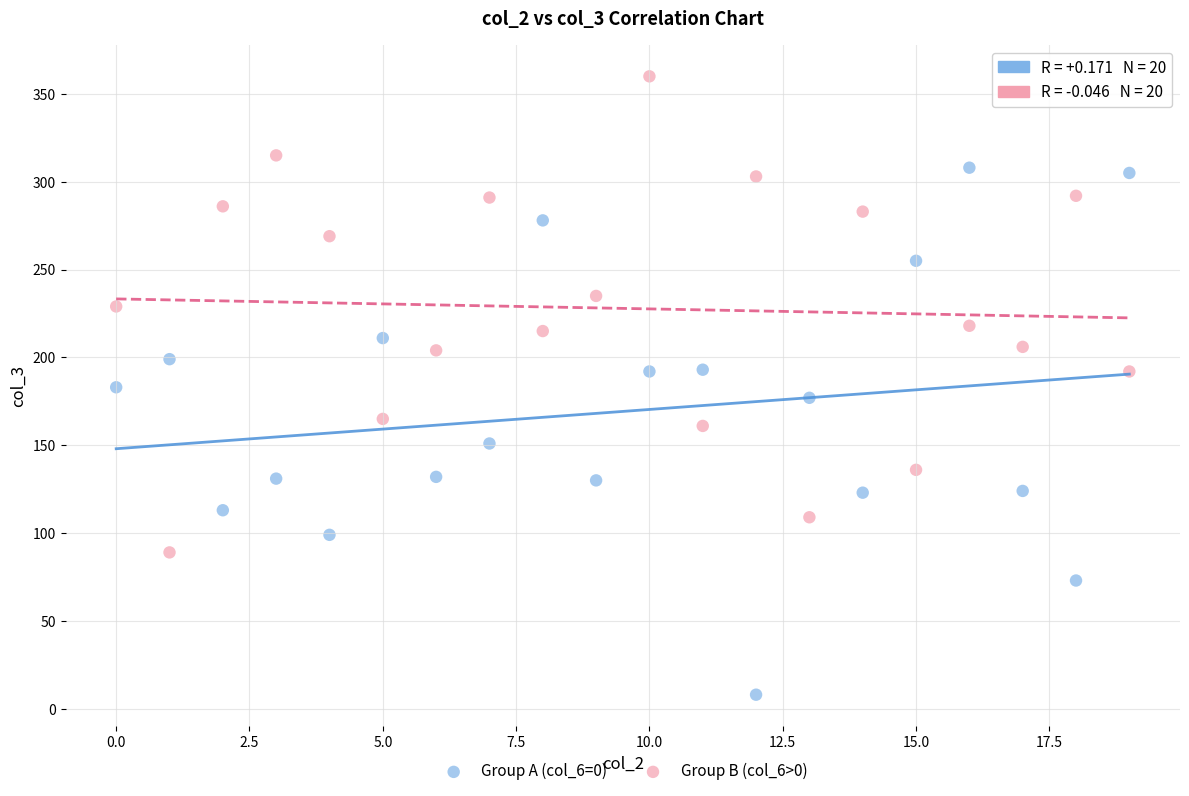

Which series has the largest Y range (max minus min)?

Group A (col_6=0)